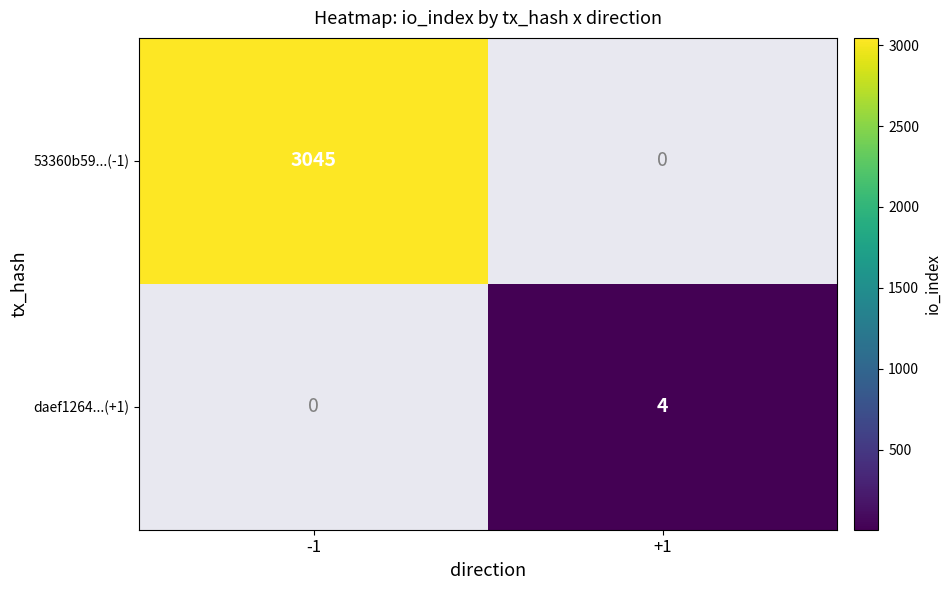

Between +1 and -1, which is larger?

-1